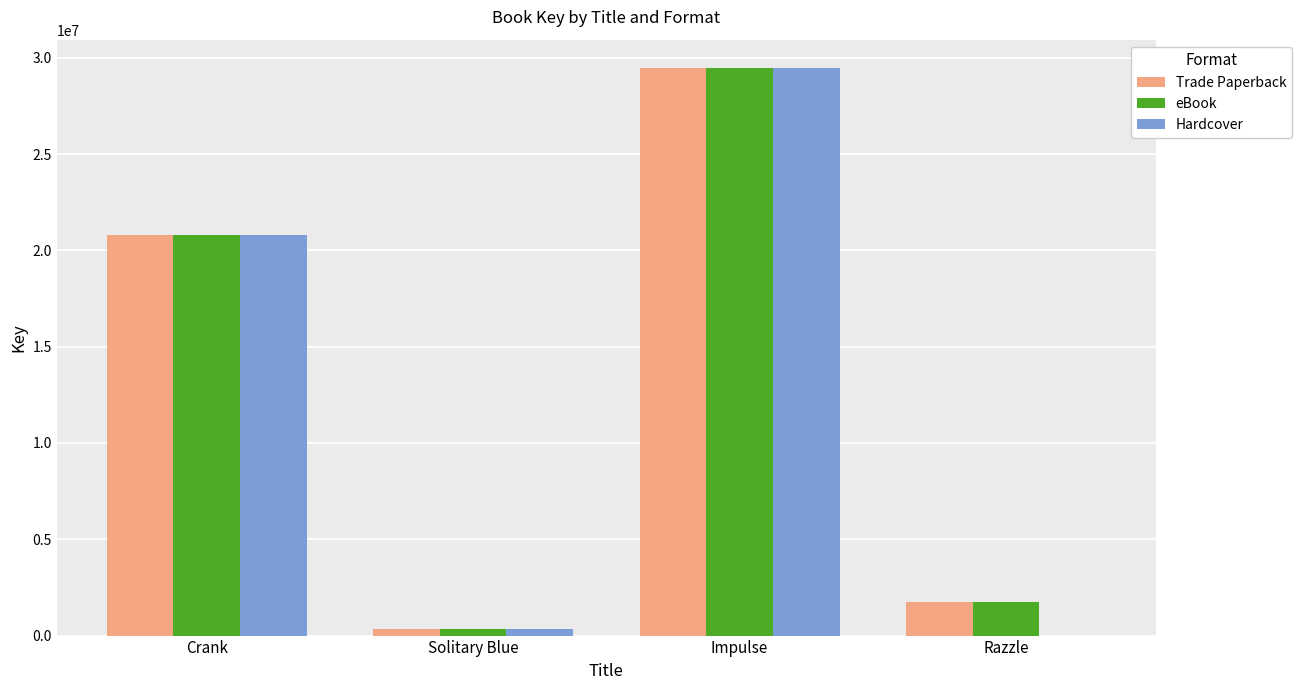

How many positive values does the Hardcover series have?

3